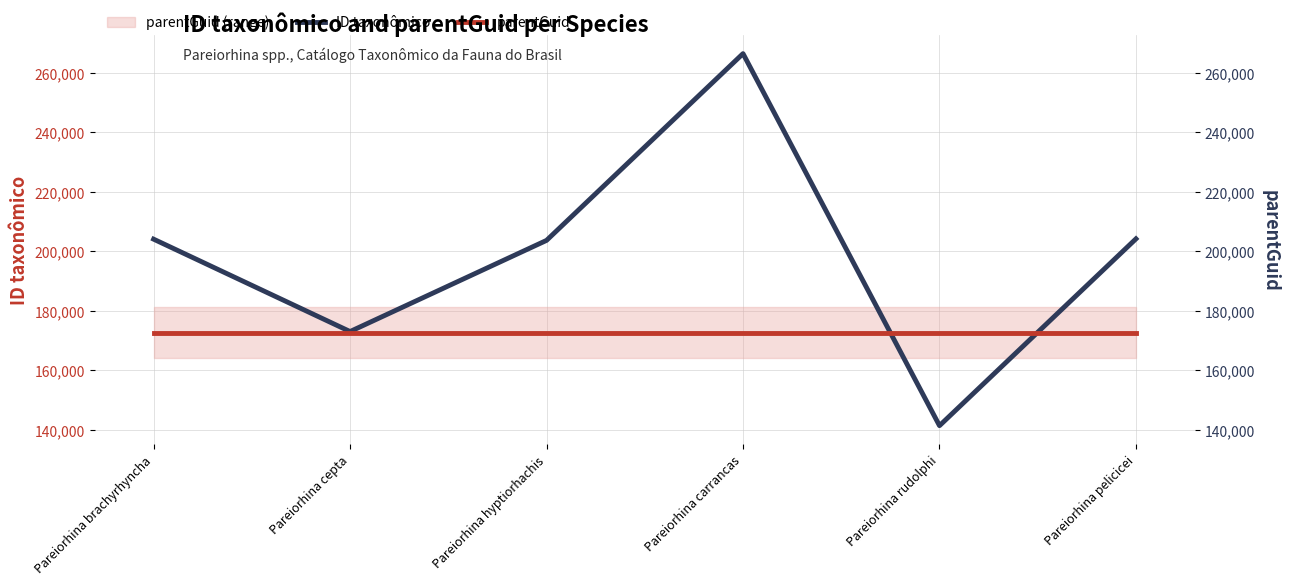

What is the label of the 6th point from the right?

Pareiorhina brachyrhyncha